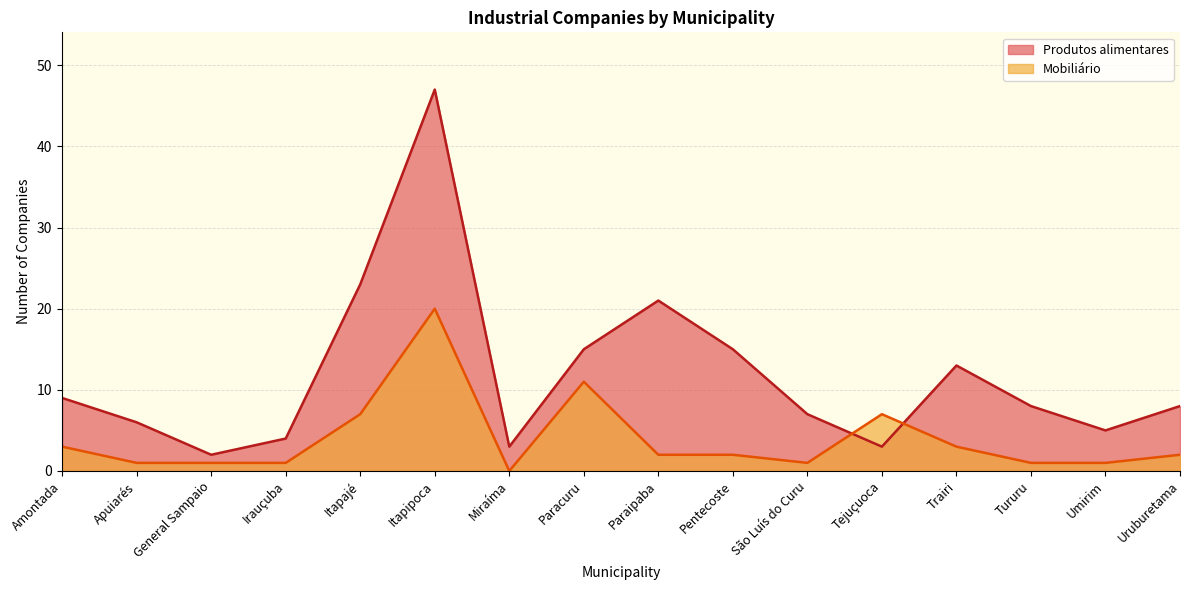

Is the value of Mobiliário at Trairi greater than the value of Produtos alimentares at Miraíma?

No